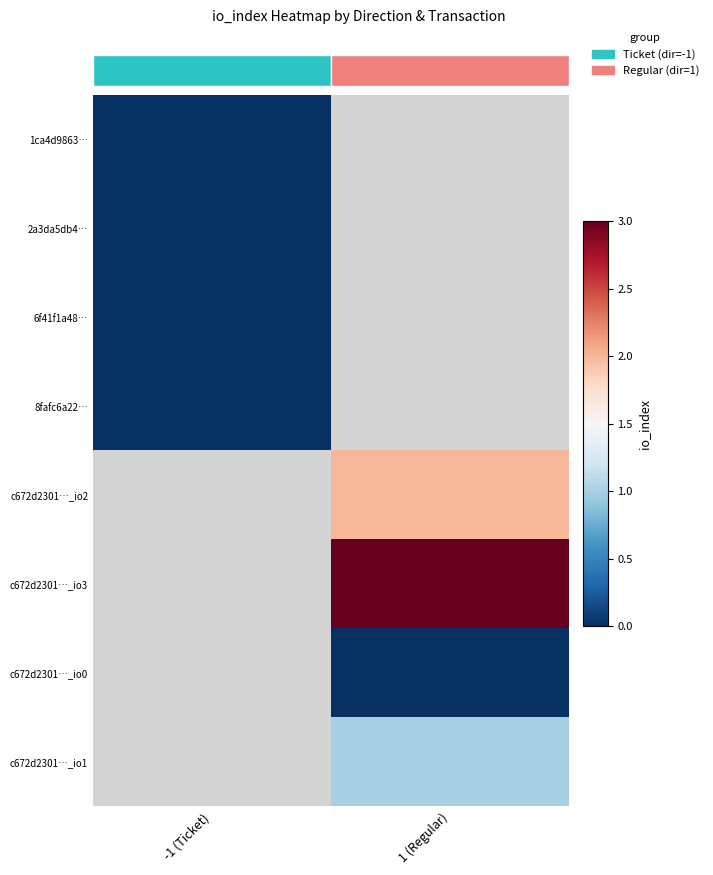

At how many categories does at least one series exceed 1?

1